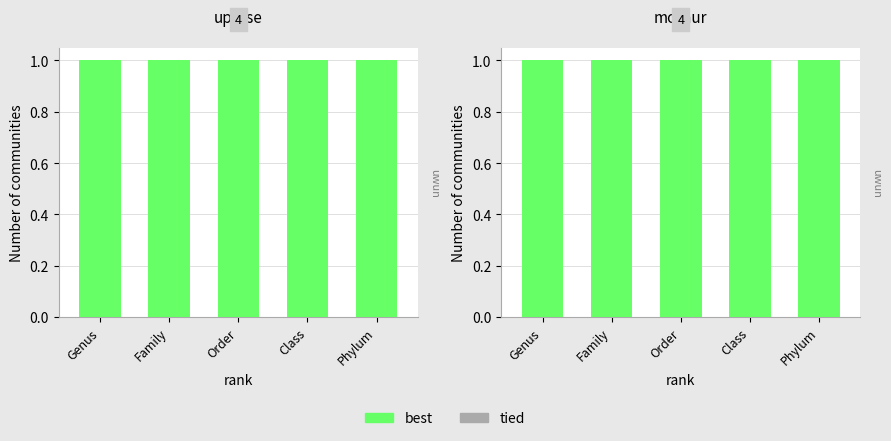

The tied series shows 0 at Order. True or false?

True